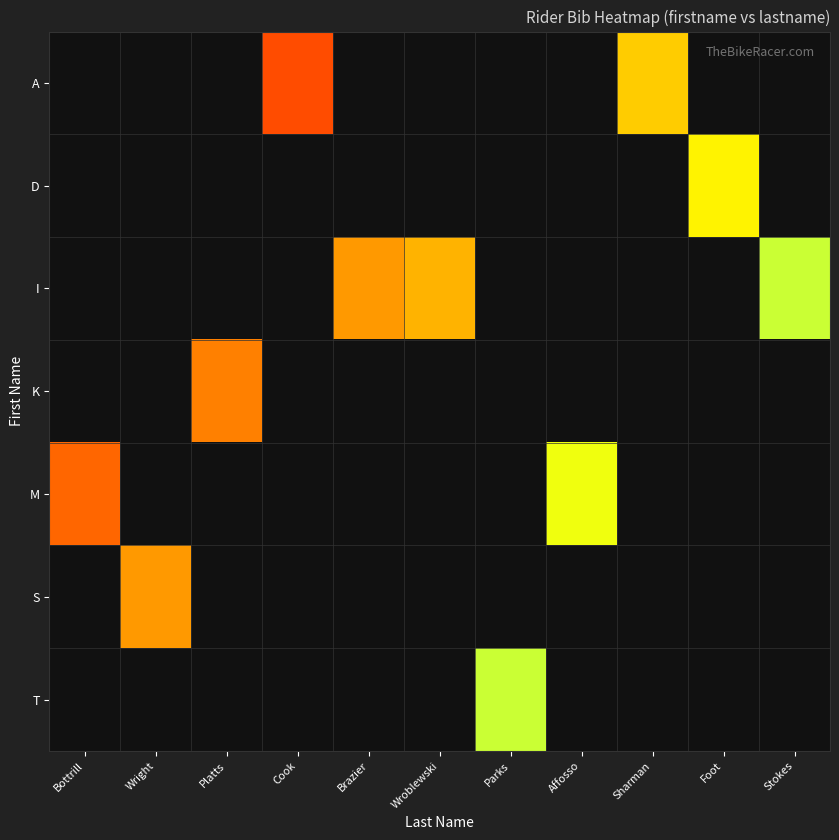

How many distinct data groups are displayed?

7